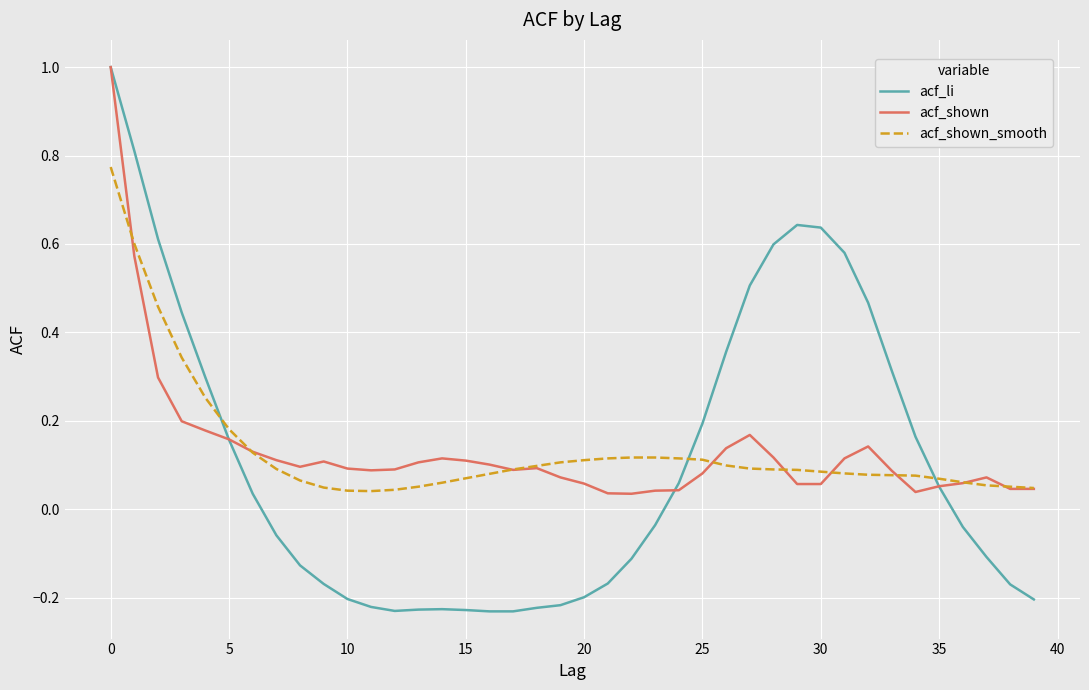

Which series has the largest range (max minus min)?

acf_li